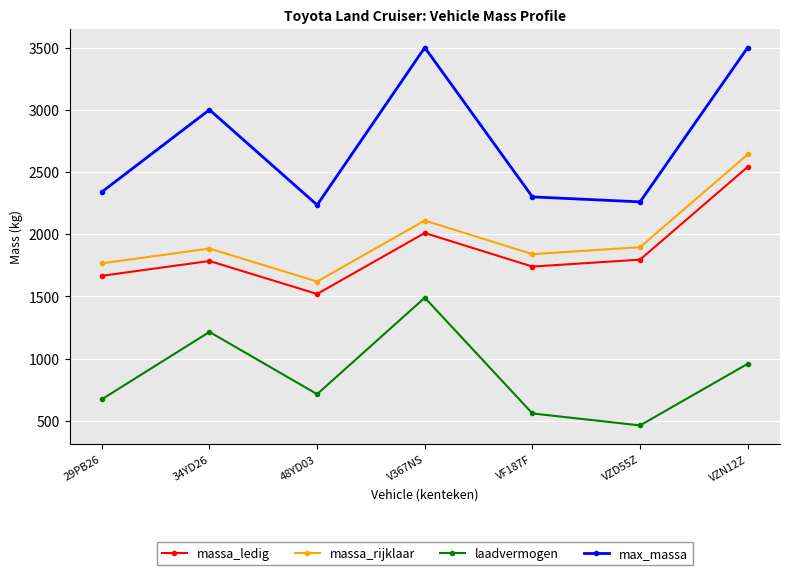

At VZN12Z, list the series in order from smallest to largest.

laadvermogen, massa_ledig, massa_rijklaar, max_massa